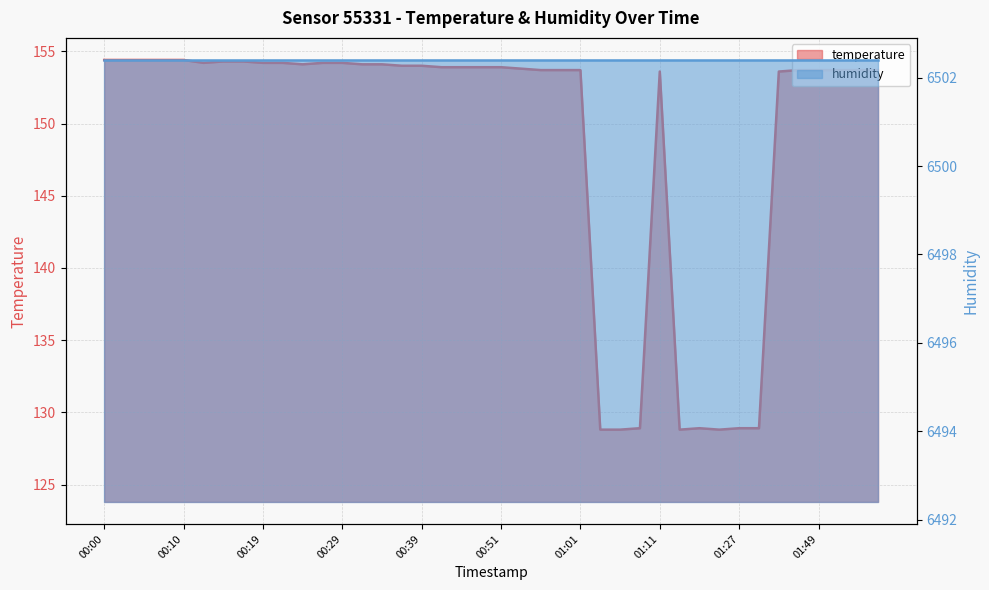

What is the value of the 9th point from the left?

154.2